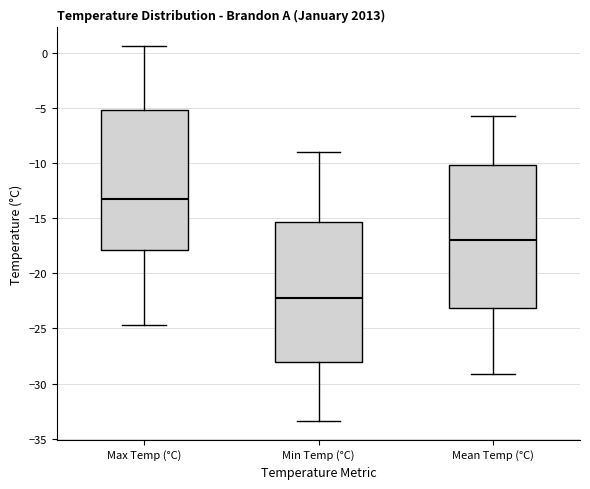

Reading left to right, read every box against the y-axis: the position of its median line, the range the box covers, and the ends of its whiskers. The values are not printed on the chart, so give them approximately, as read against the axis.

Max Temp (°C): median -13.5, box -18.0 to -5.0, whiskers -24.5 to 0.5
Min Temp (°C): median -22.0, box -28.0 to -15.5, whiskers -33.5 to -9.0
Mean Temp (°C): median -17.0, box -23.0 to -10.0, whiskers -29.0 to -5.5